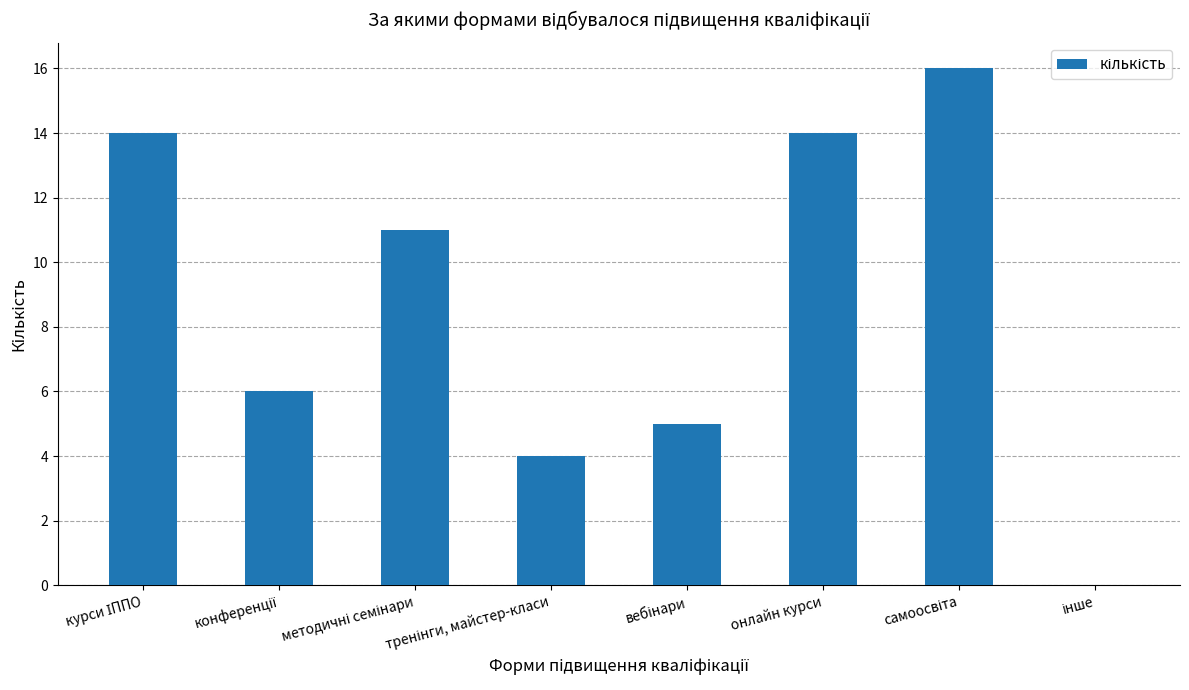

Is it true that the value at онлайн курси is 14?

True